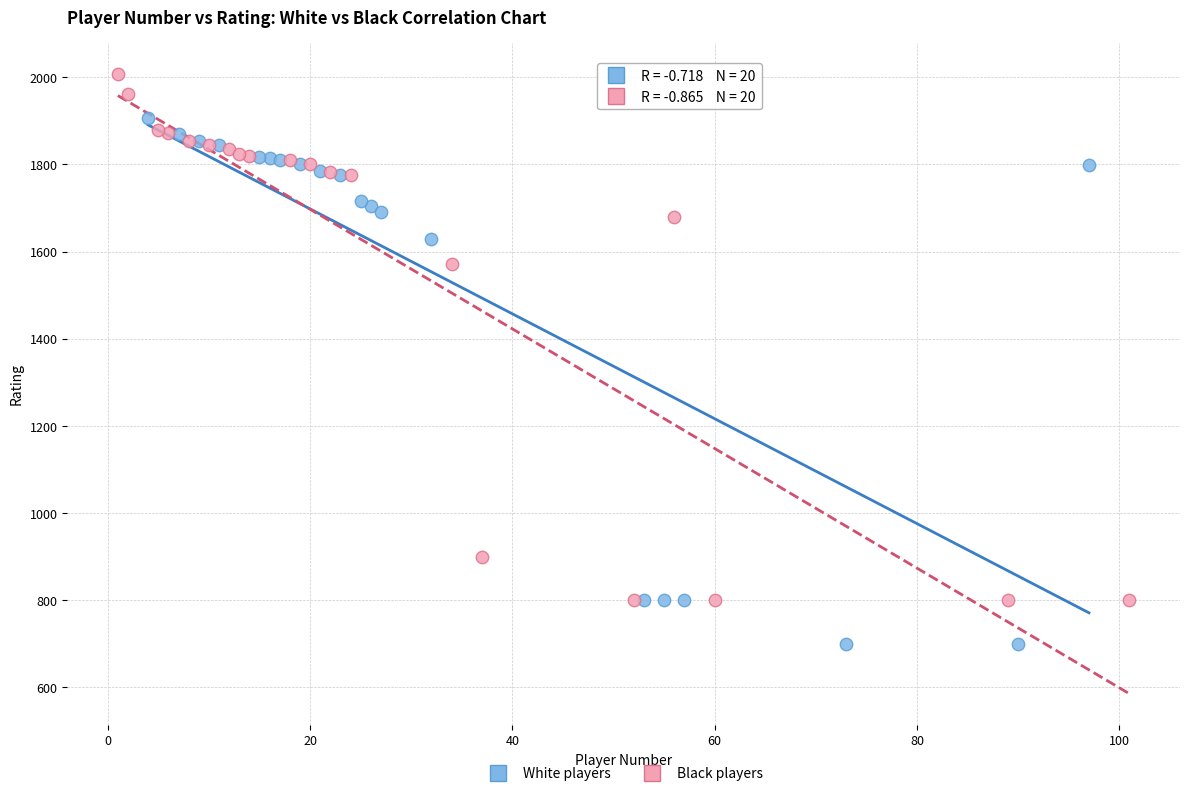

What are all the series names shown in the legend?

White players, Black players